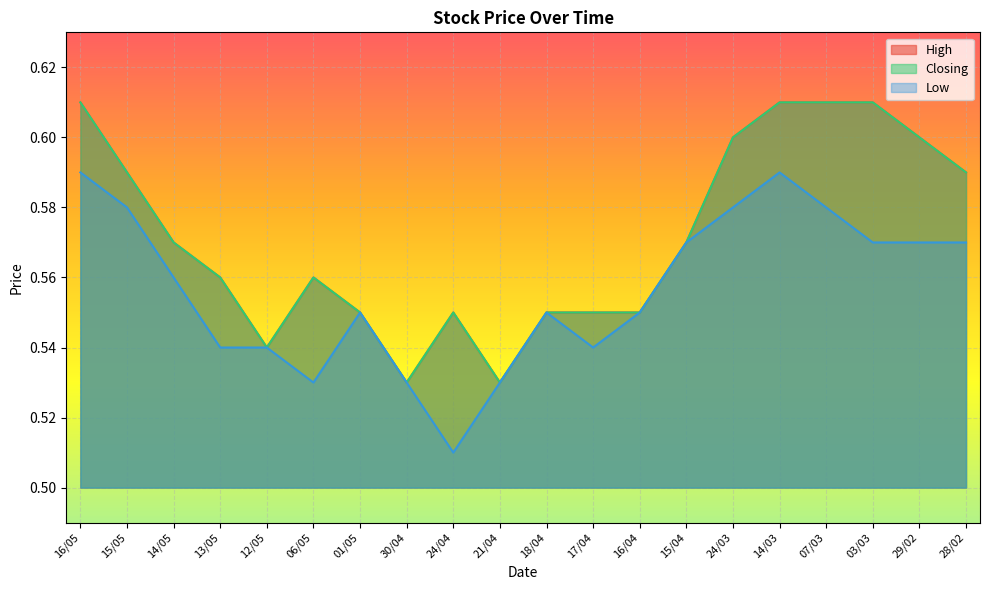

List the labels in order of High value, largest first.

16/05, 14/03, 07/03, 03/03, 24/03, 29/02, 15/05, 28/02, 14/05, 15/04, 13/05, 06/05, 01/05, 24/04, 18/04, 17/04, 16/04, 12/05, 30/04, 21/04